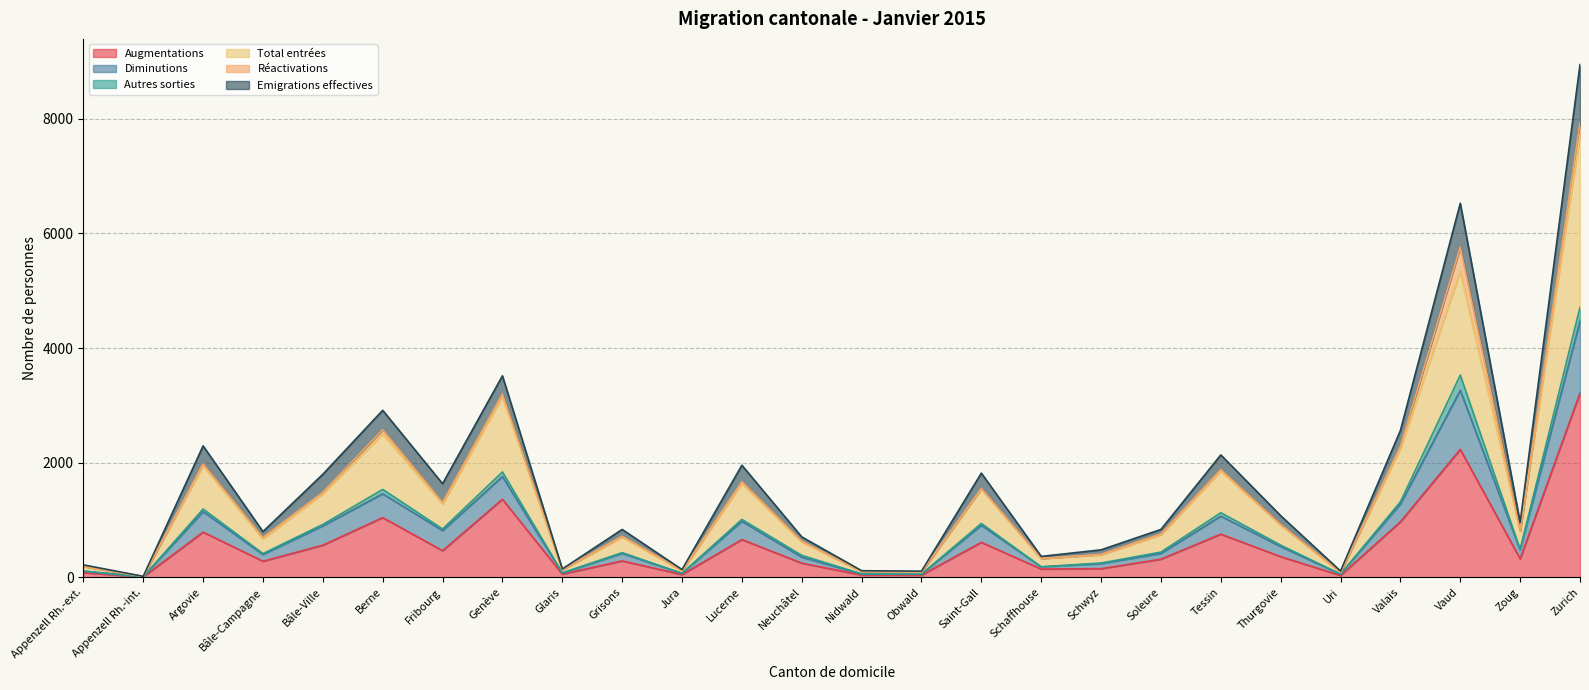

Which has a higher value, Genève or Obwald?

Genève